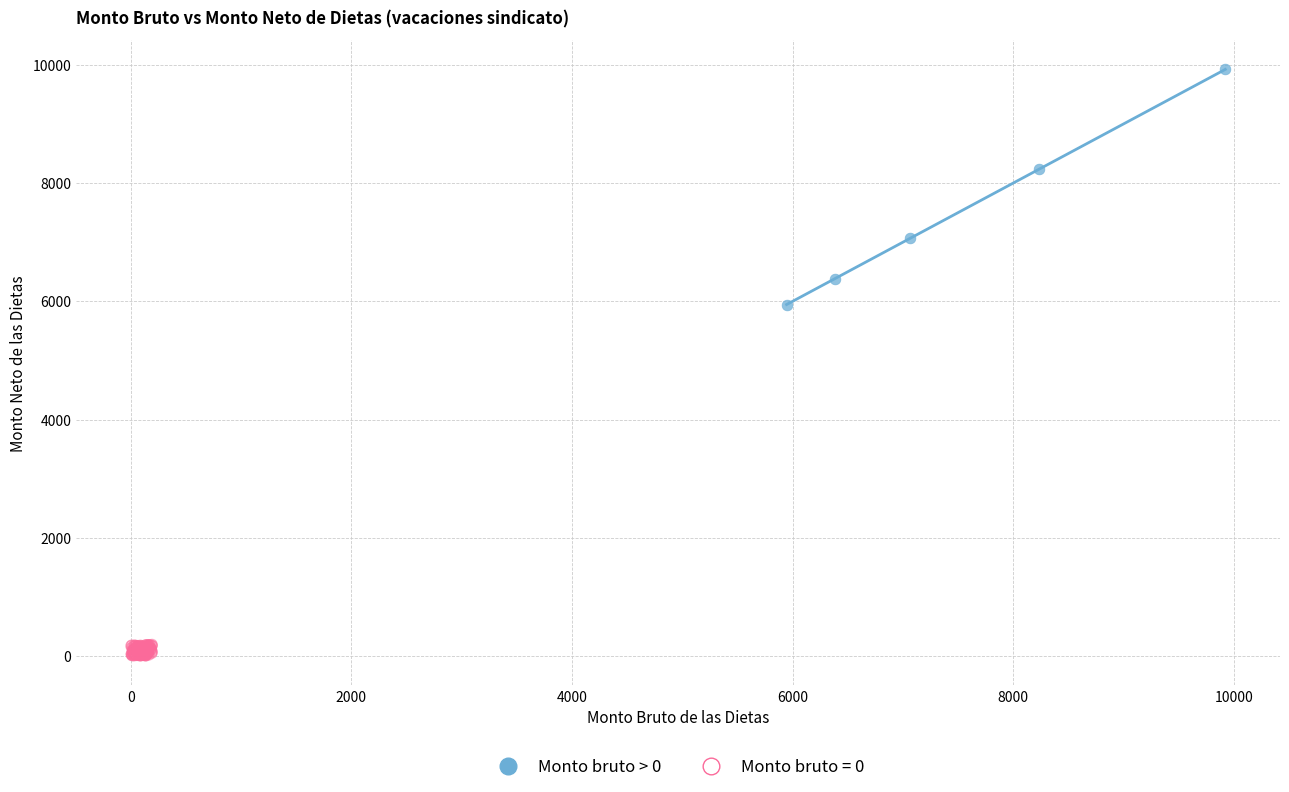

Which series has the widest spread of Y values?

Monto bruto > 0